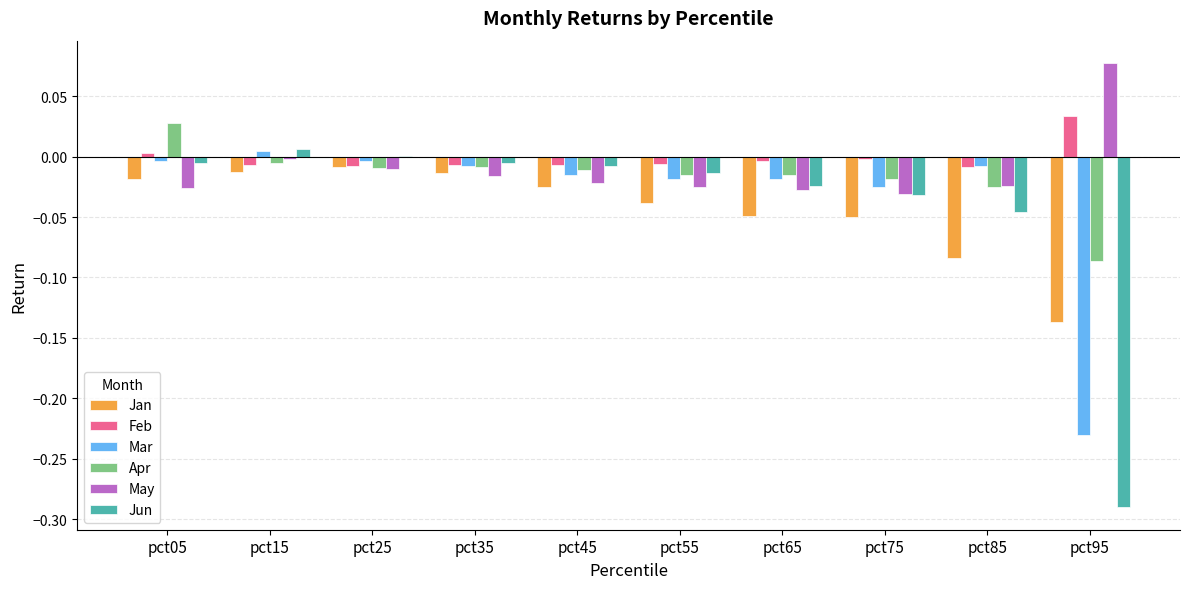

Which category has the highest value in the May series?

pct95